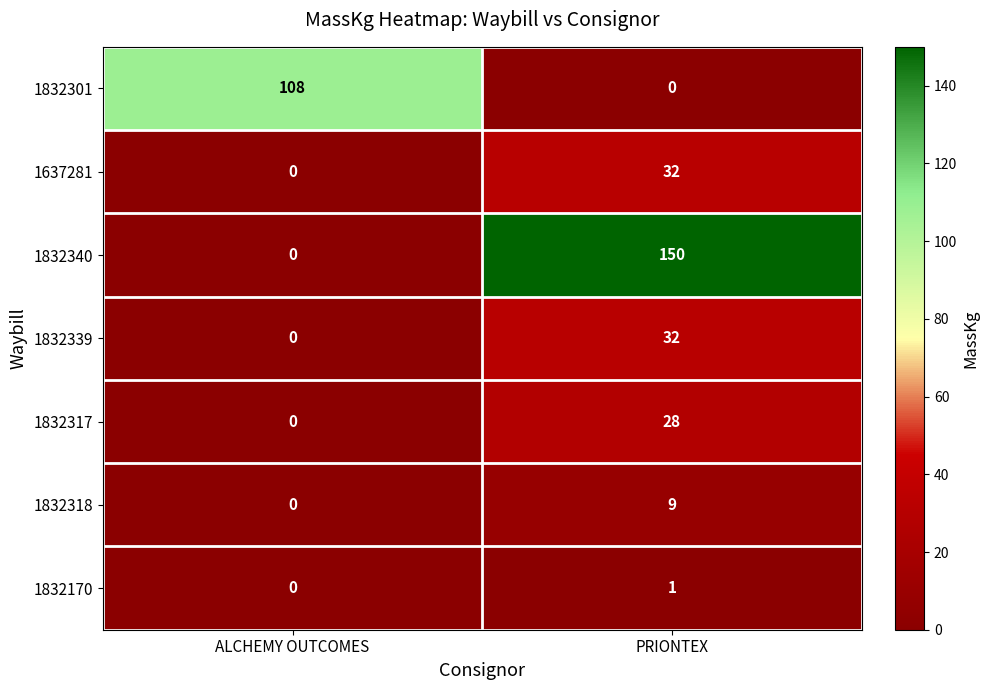

The 1832318 series shows 9 at PRIONTEX. True or false?

True